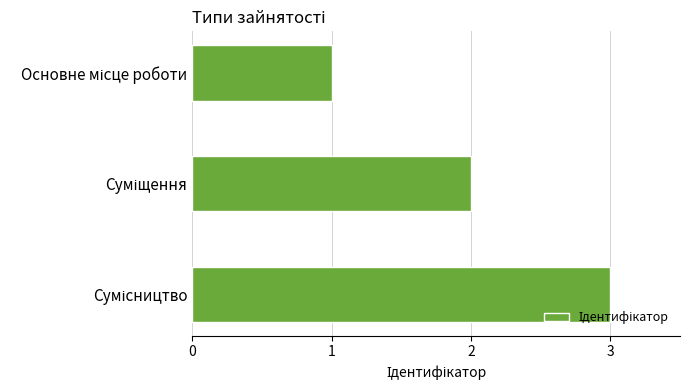

What is the greatest value displayed?

3